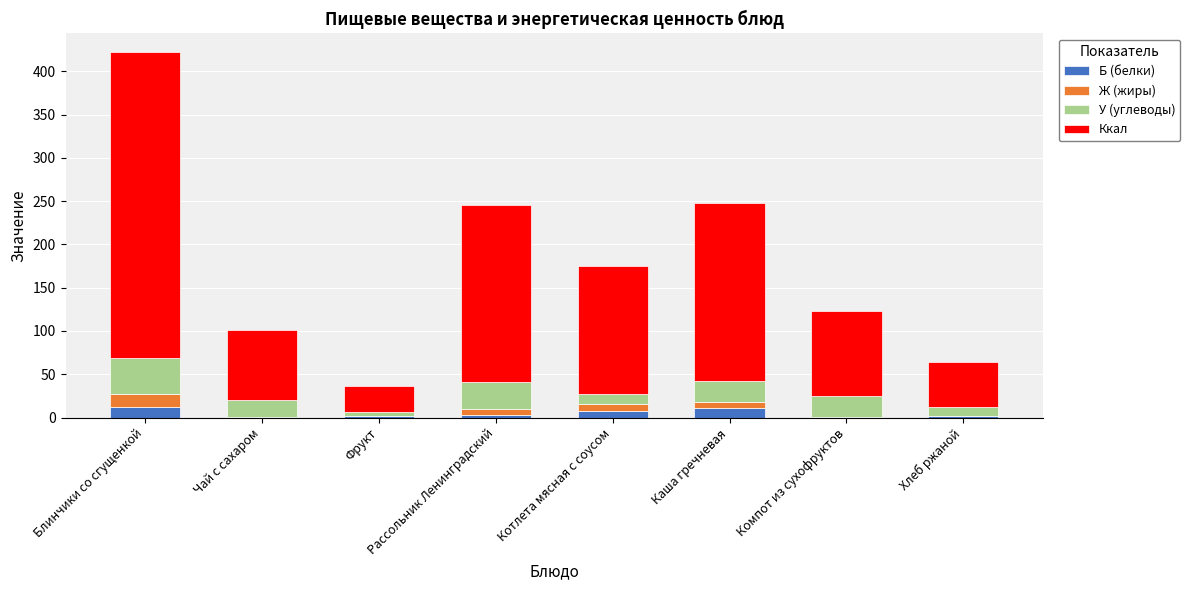

What is the average value of the Б (белки) series?

4.6